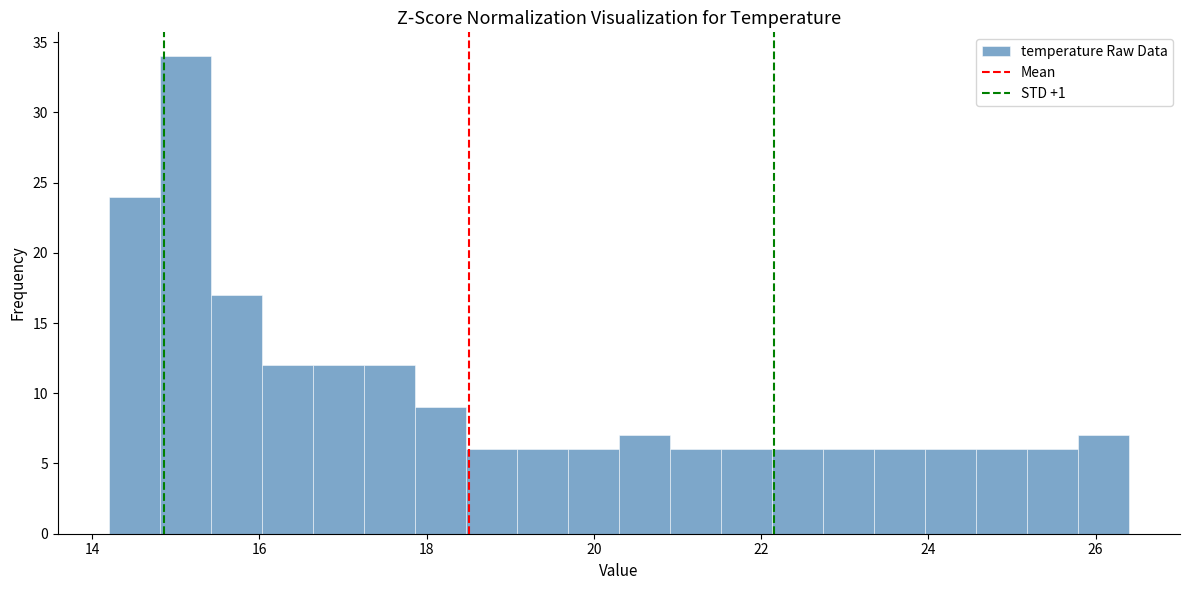

Read against the x-axis, roughly where is the centre of the tallest bar?

15.2